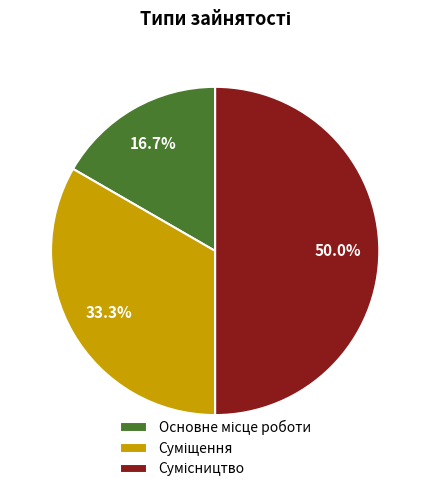

To the nearest percent, what is the average slice percentage?

33%